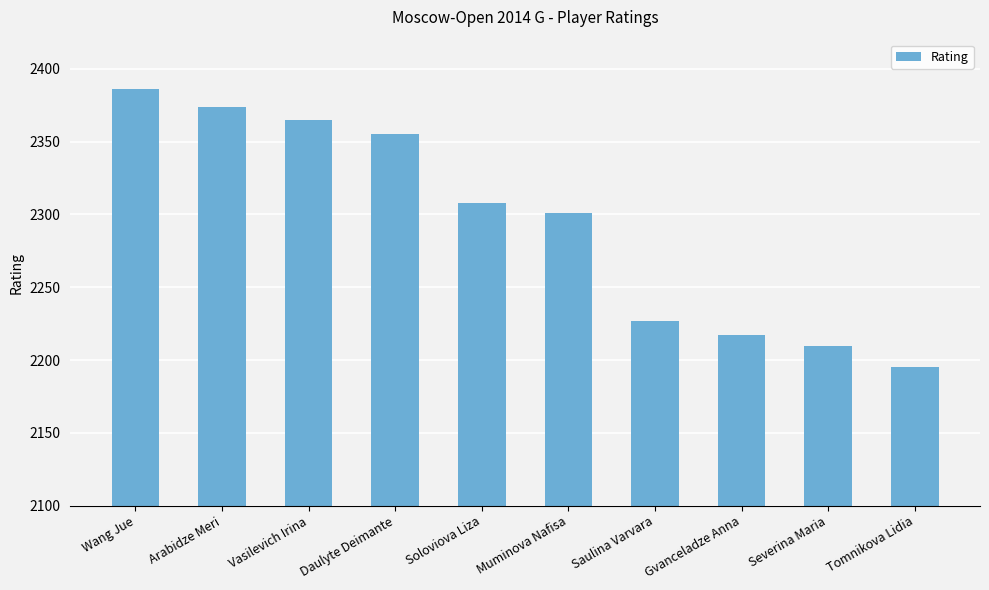

Rank the categories by value from highest to lowest.

Wang Jue, Arabidze Meri, Vasilevich Irina, Daulyte Deimante, Soloviova Liza, Muminova Nafisa, Saulina Varvara, Gvanceladze Anna, Severina Maria, Tomnikova Lidia